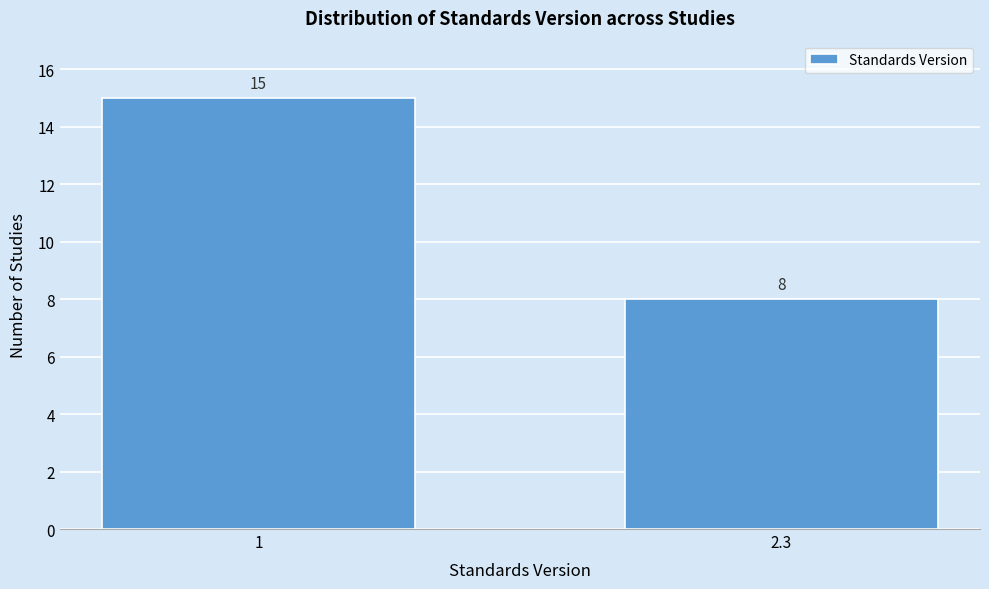

Reading left to right, what are all the values shown in this chart?

15	8